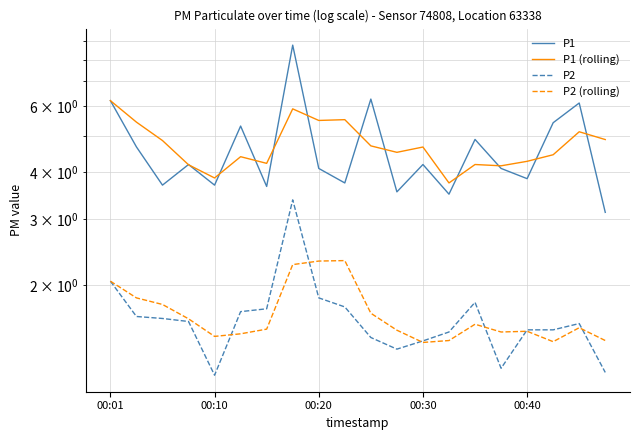

The P2 (rolling) series shows 0.5 at 18. True or false?

False